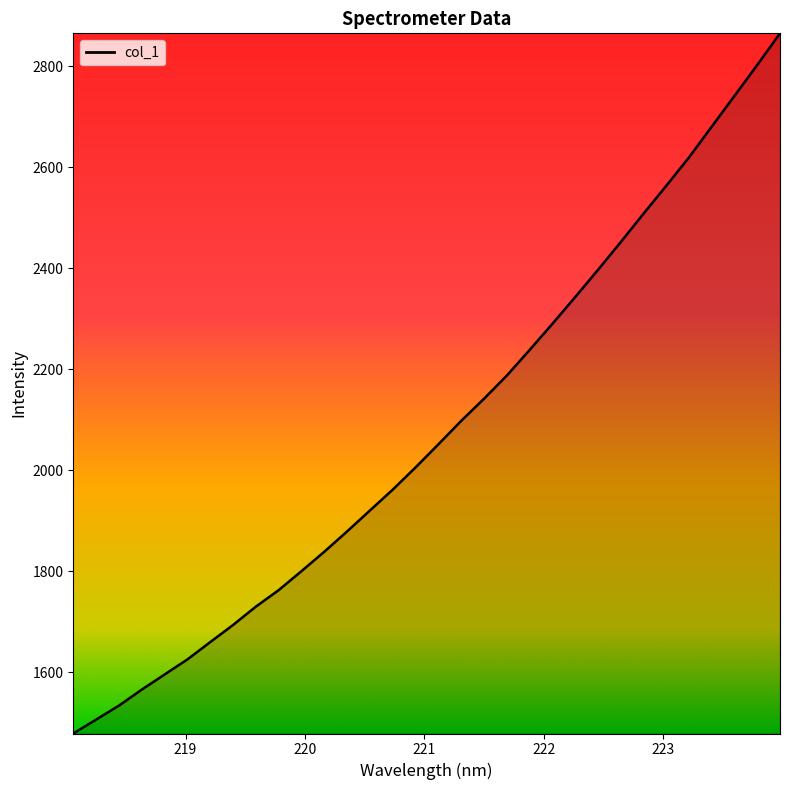

What is the difference between the maximum and minimum values?

1386.5